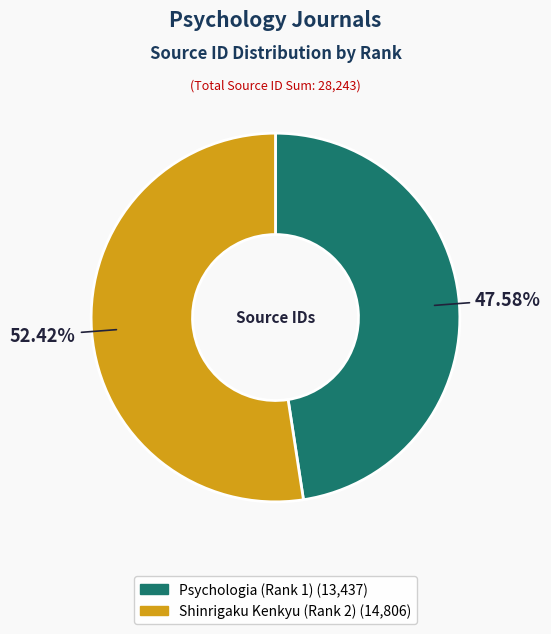

What is the total percentage of Psychologia (Rank 1) and Shinrigaku Kenkyu (Rank 2)?

100.0%